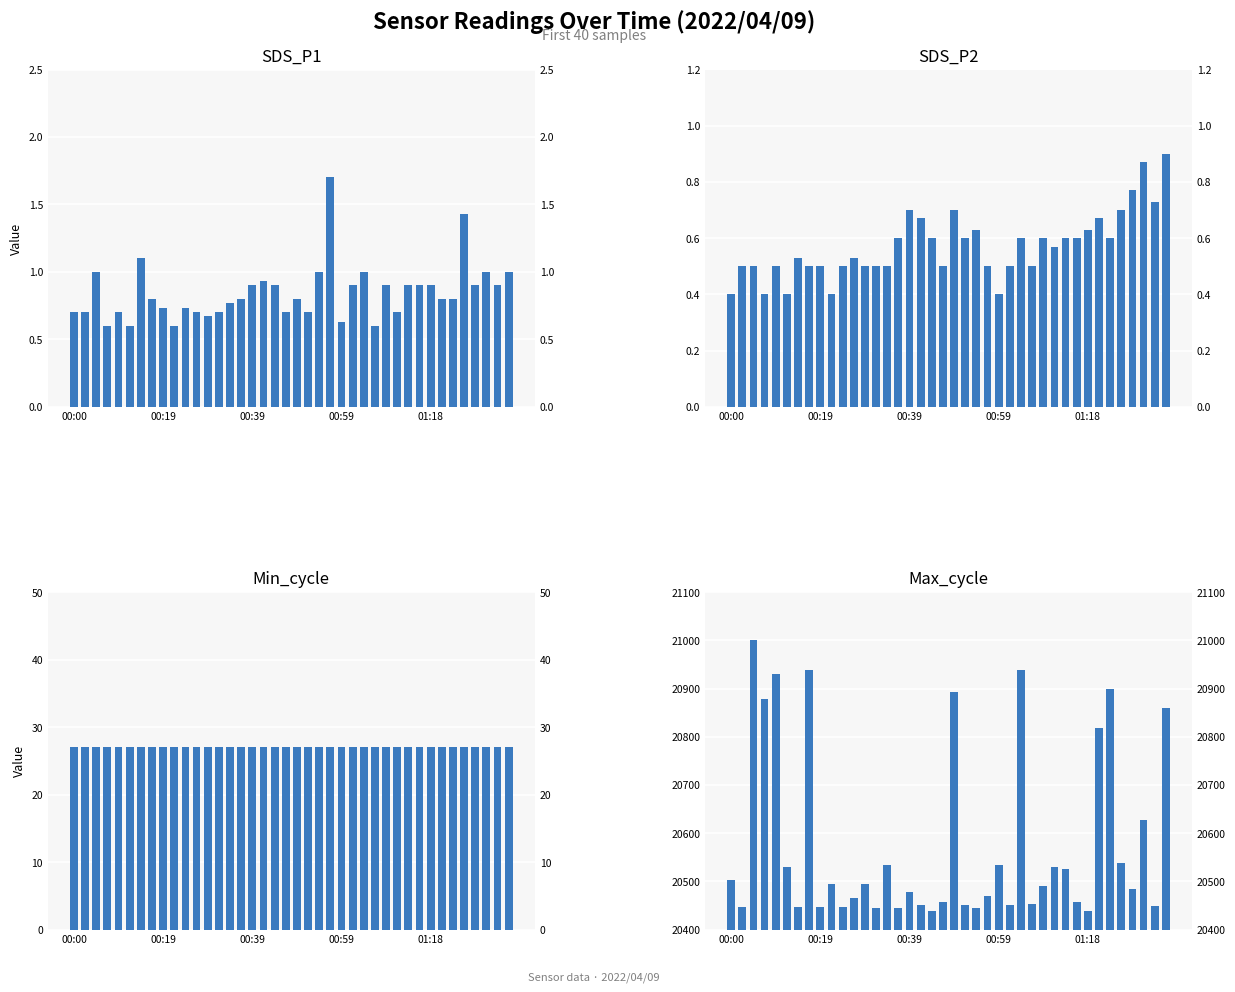

The value of SDS_P2 at 35 is 0.2. True or false?

False